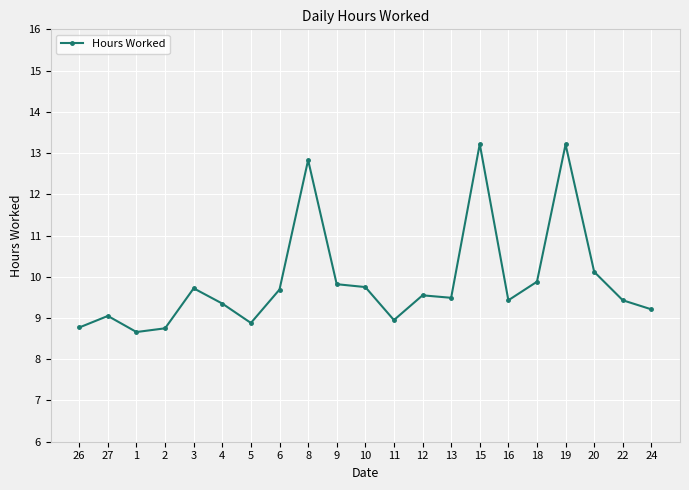

What is the maximum value shown in the chart?

13.2